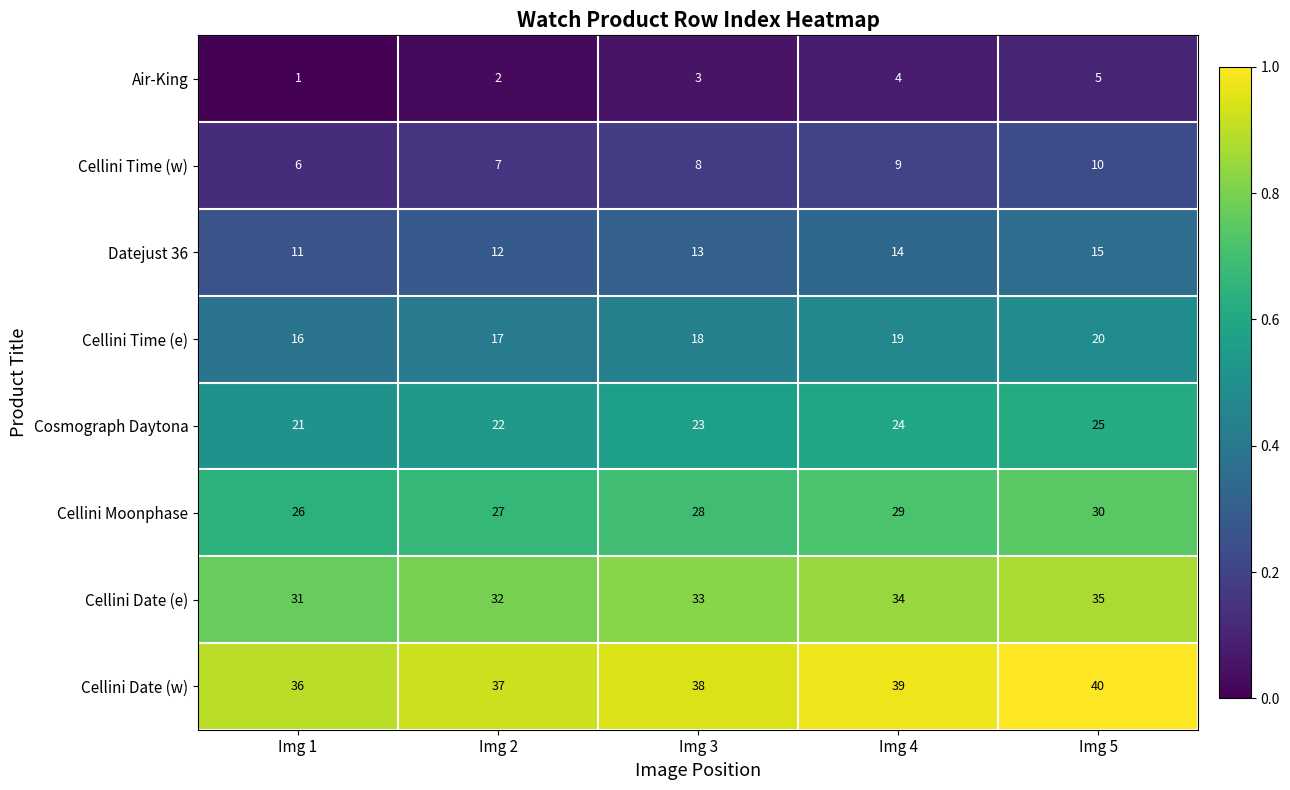

What is the difference between the highest and lowest values at Img 1?

35